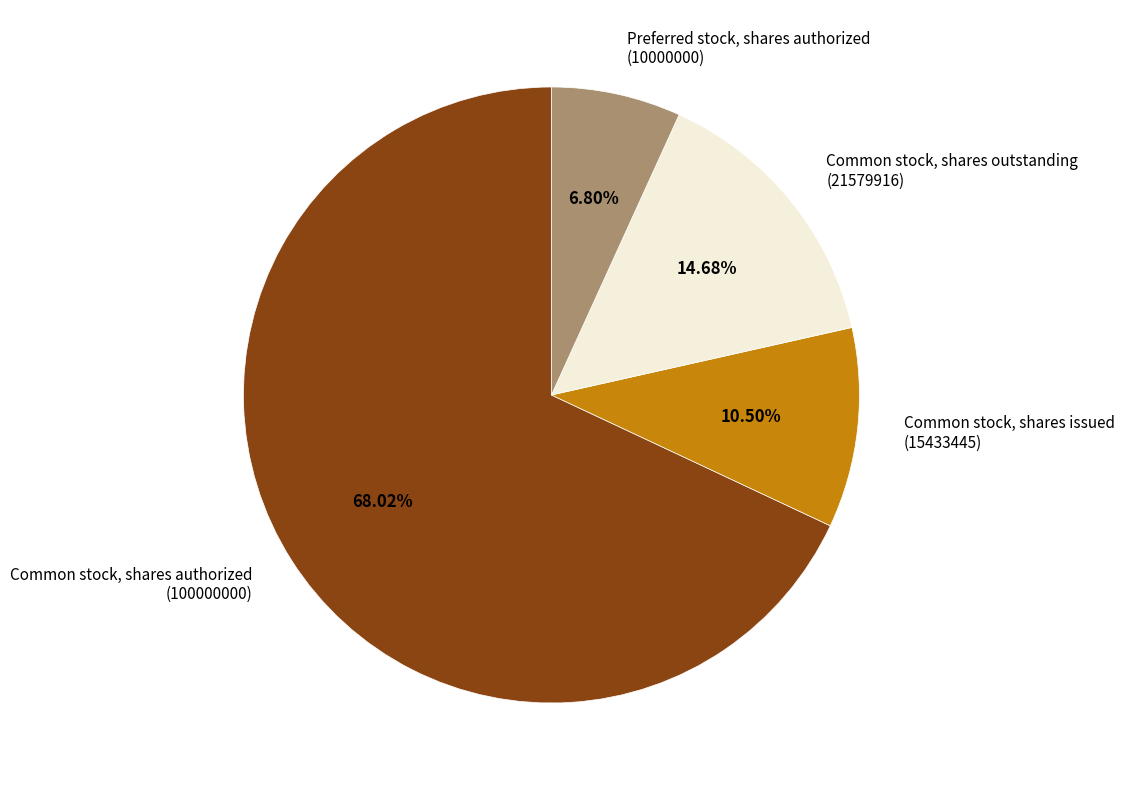

Count the number of slices in the pie.

4